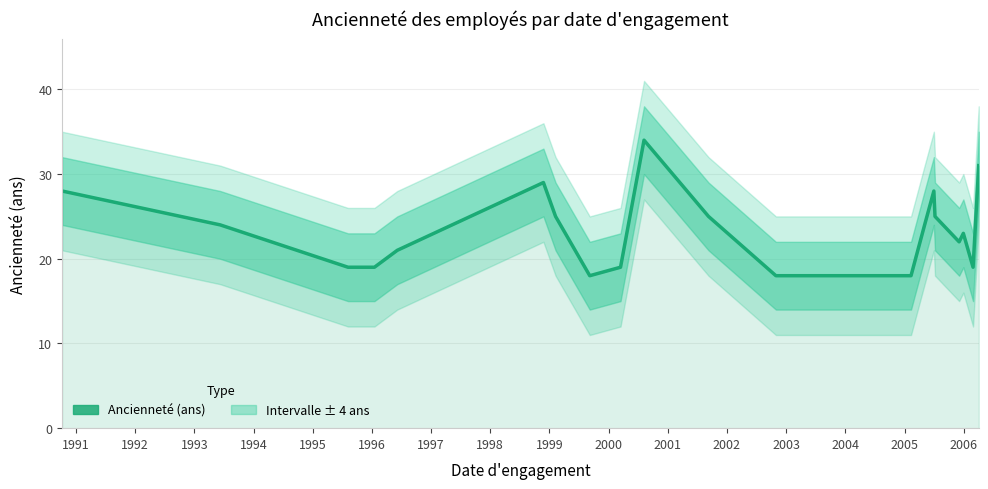

How many interior local valleys (lower than both neighbors) does the data have?

3